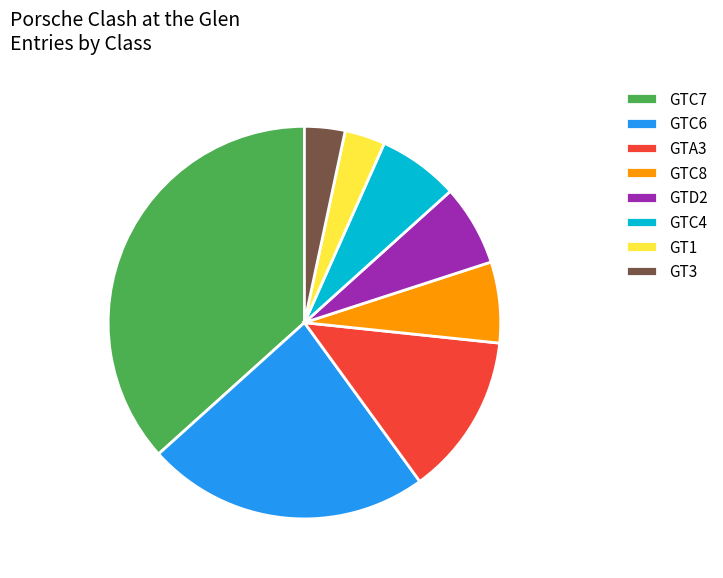

Which has a higher value, GTC8 or GTA3?

GTA3